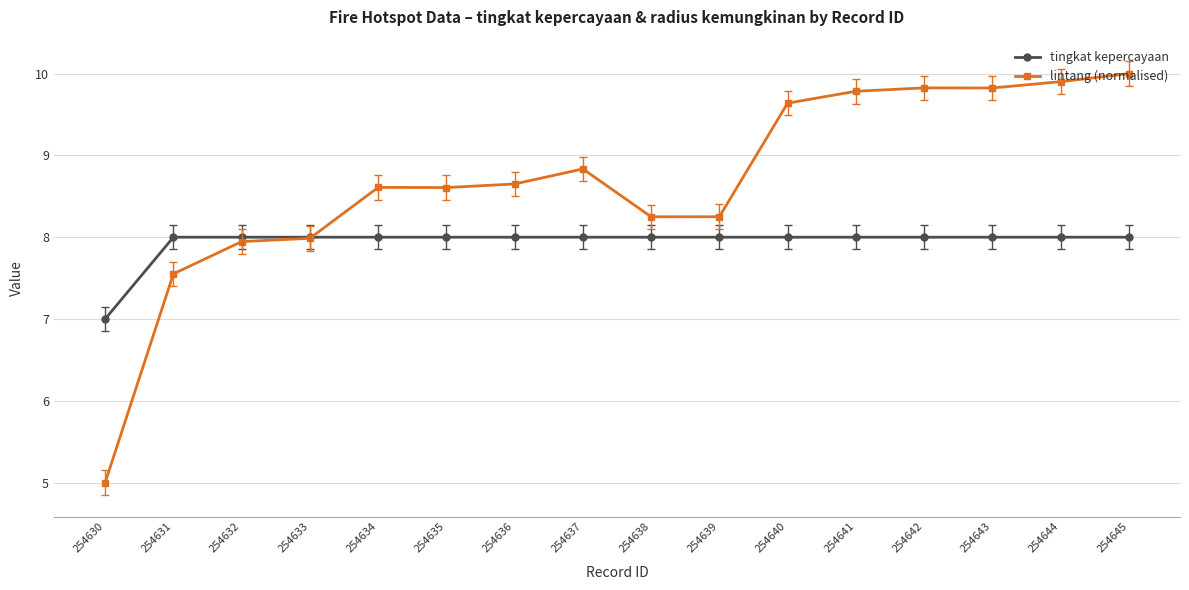

Which category has the lowest value across all series?

254630